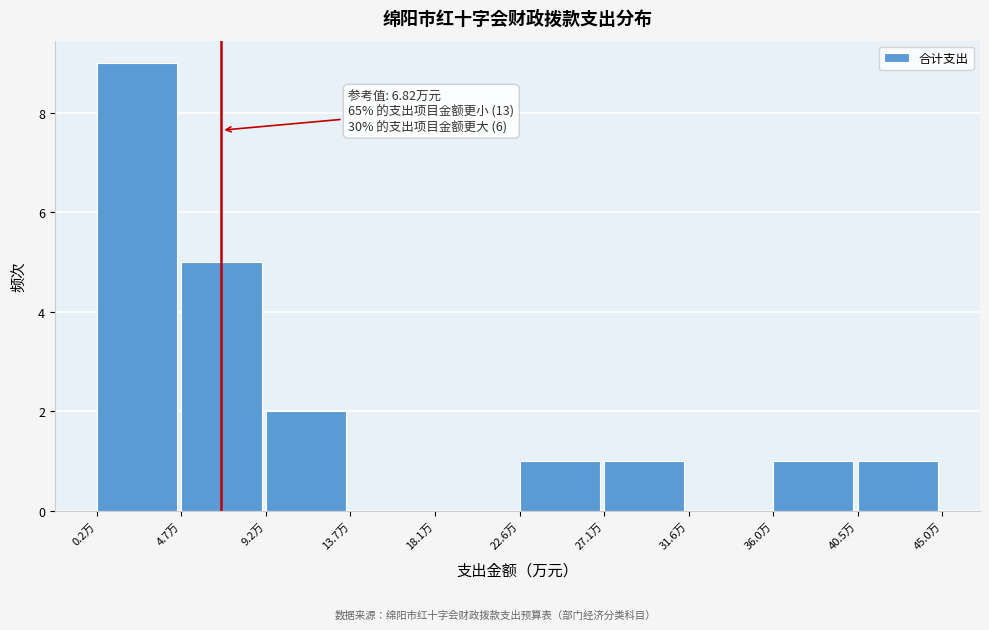

Which range on the x-axis has the tallest bar?

0.0 to 4.5